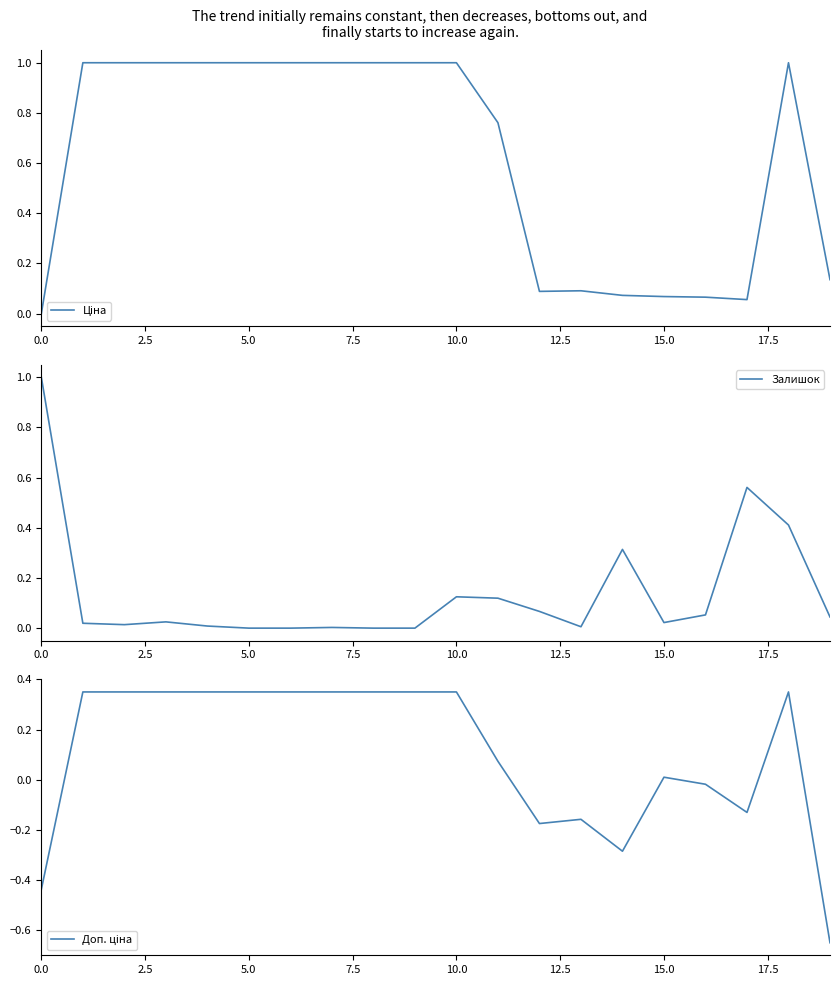

What is the minimum value shown in the chart?

-0.7